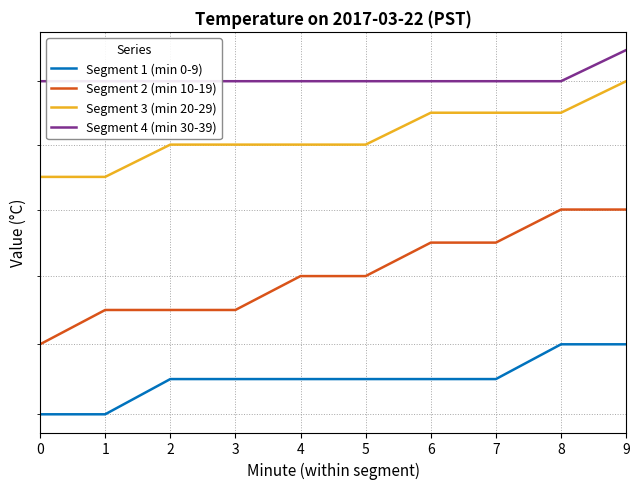

Between 4 and 3, which is larger?

4